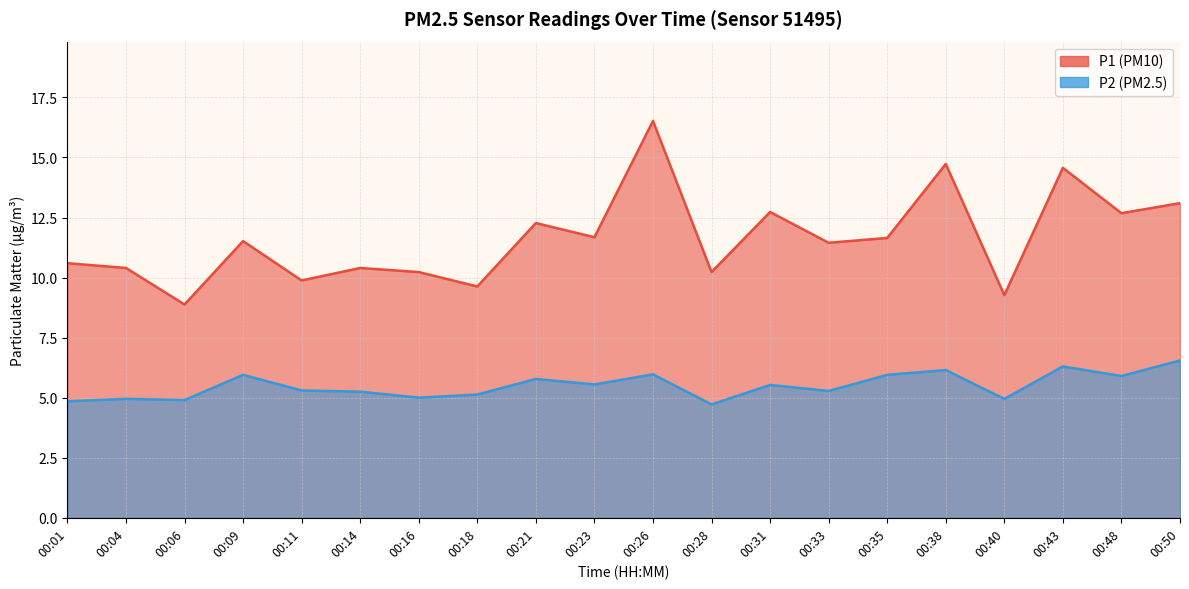

Where is P1 nearest to the value 12?

00:21